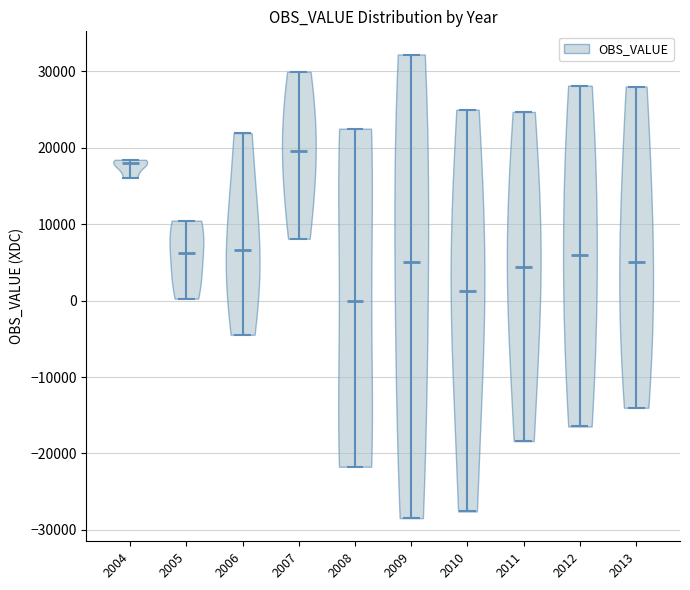

Reading left to right, read every violin against the y-axis: where its median line is, and the lowest and highest points it reaches. The values are not printed on the chart, so give them approximately, as read against the axis.

2004: median line 18000, lowest point 16000, highest point 18000
2005: median line 6000, lowest point 0, highest point 10000
2006: median line 7000, lowest point -4000, highest point 22000
2007: median line 20000, lowest point 8000, highest point 30000
2008: median line 0, lowest point -22000, highest point 22000
2009: median line 5000, lowest point -28000, highest point 32000
2010: median line 1000, lowest point -28000, highest point 25000
2011: median line 4000, lowest point -18000, highest point 25000
2012: median line 6000, lowest point -16000, highest point 28000
2013: median line 5000, lowest point -14000, highest point 28000